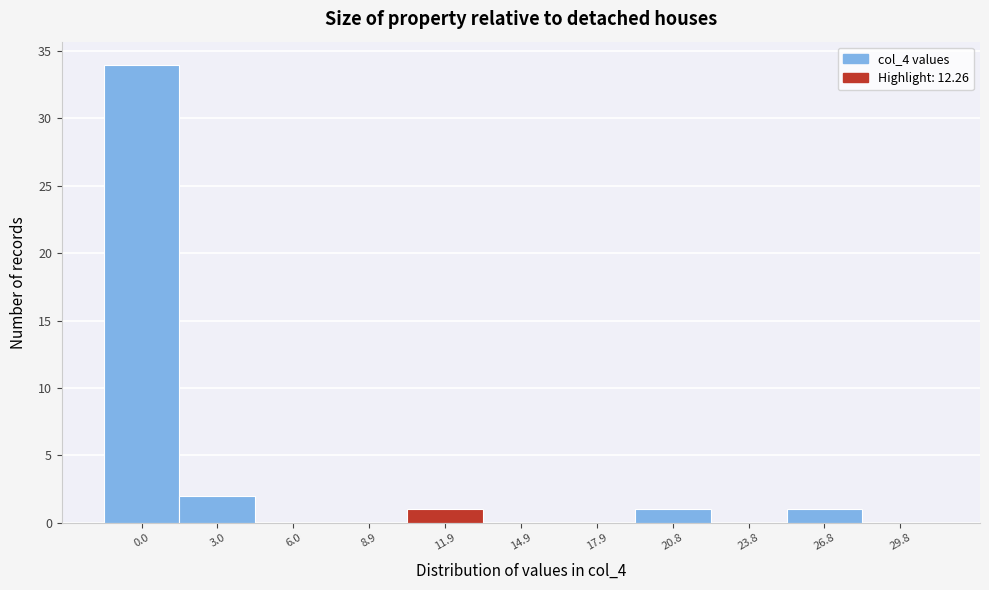

Reading left to right, list all the values displayed in this chart.

0.0=34	3.0=2	6.0=0	8.9=0	11.9=1	14.9=0	17.9=0	20.8=1	23.8=0	26.8=1	29.8=0